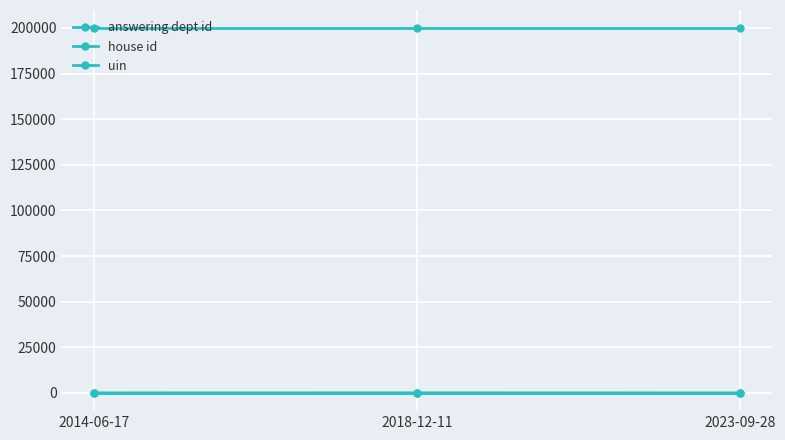

True or false: uin has a value of 199833 at 2018-12-11.

True